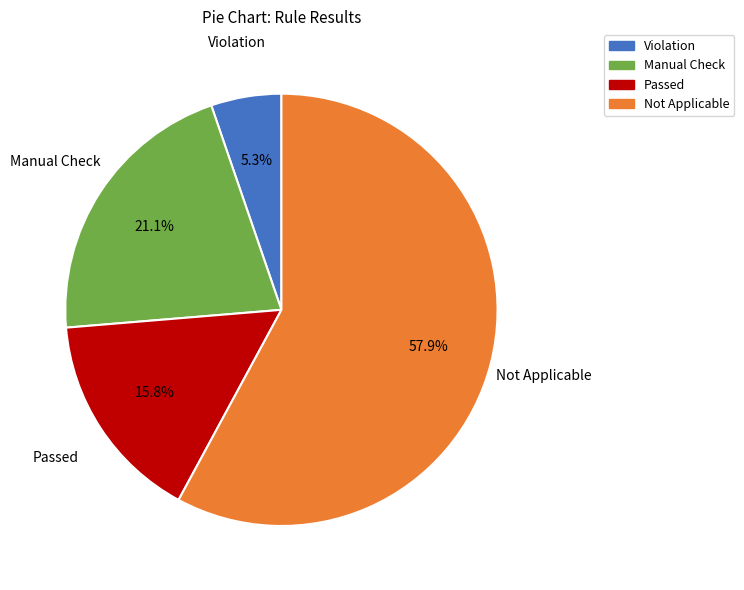

Count the number of slices in the pie.

4